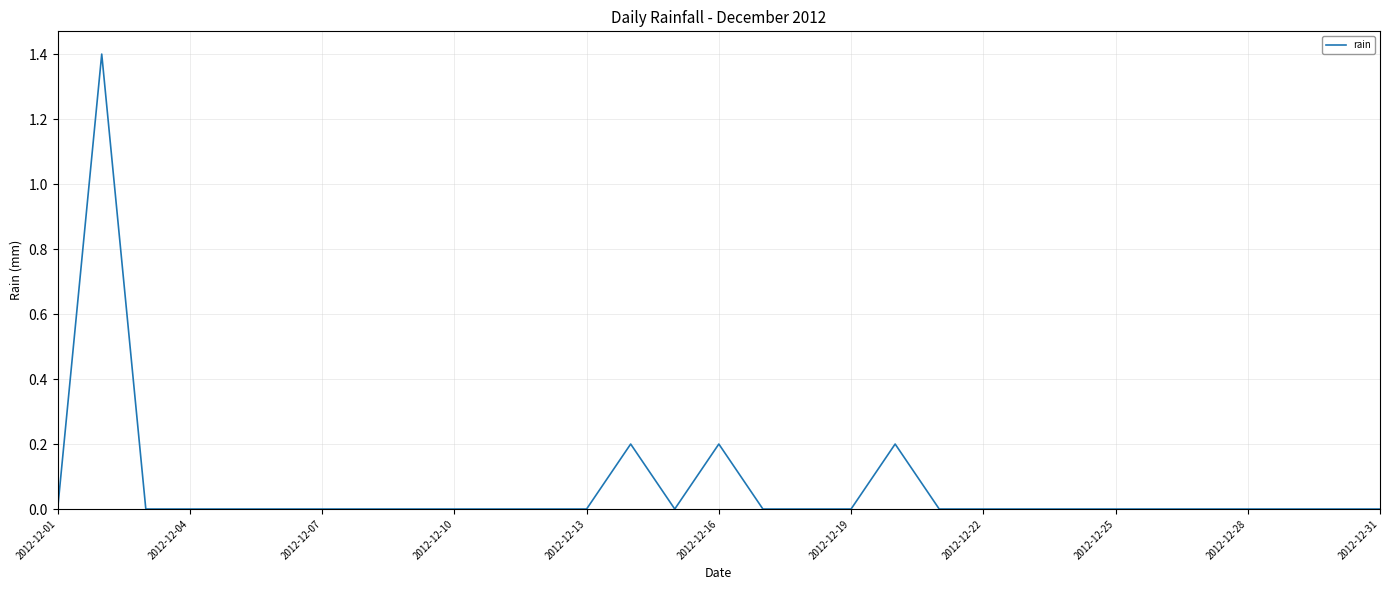

What is the greatest value displayed?

1.4